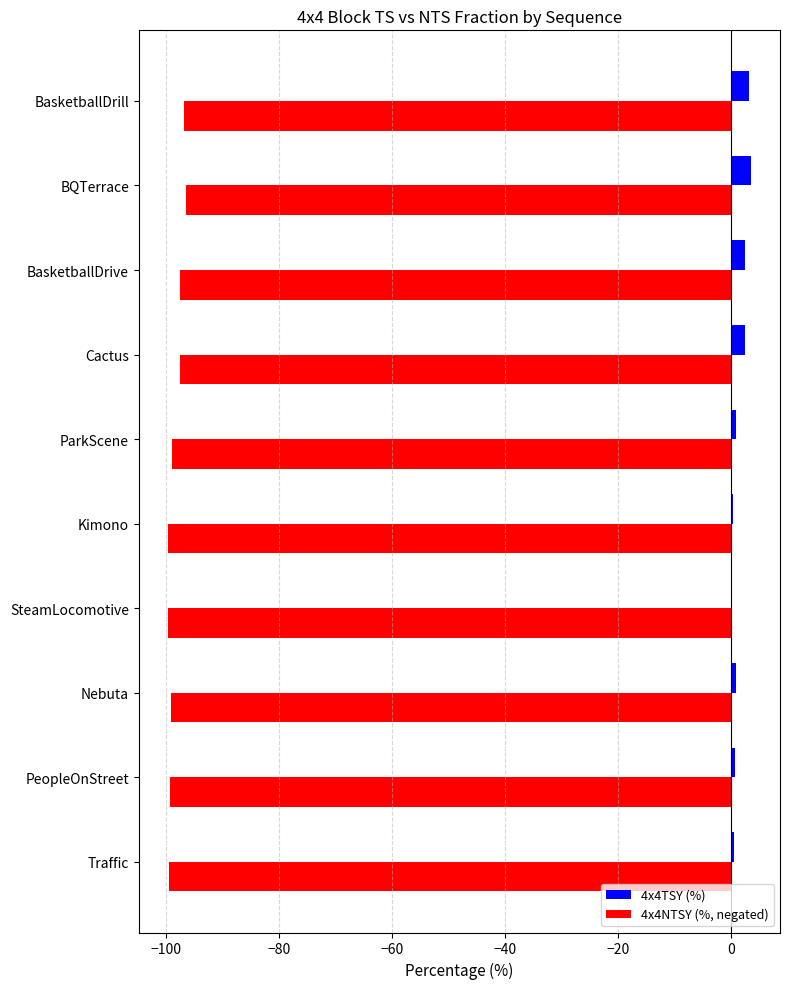

What is the maximum value for 4x4NTSY (%, negated)?

-96.4